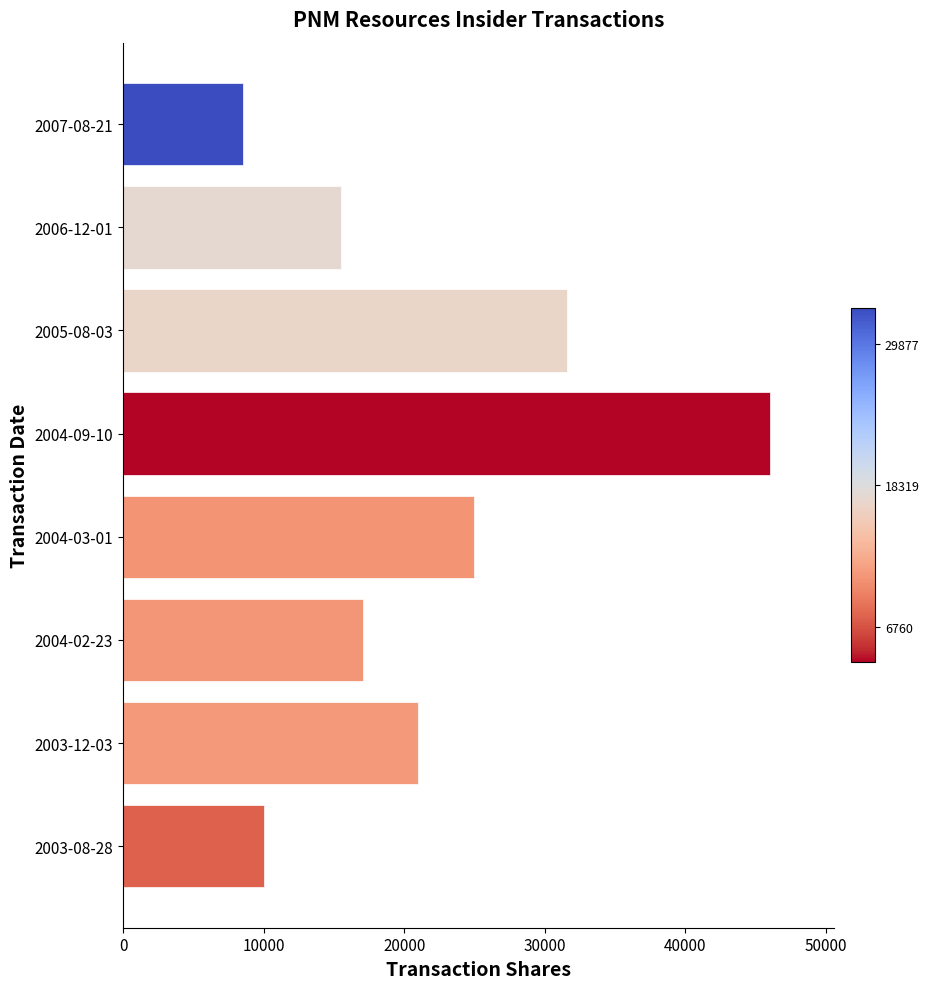

Approximately how many times larger is the value at 2004-03-01 compared to 2004-09-10?

0.5